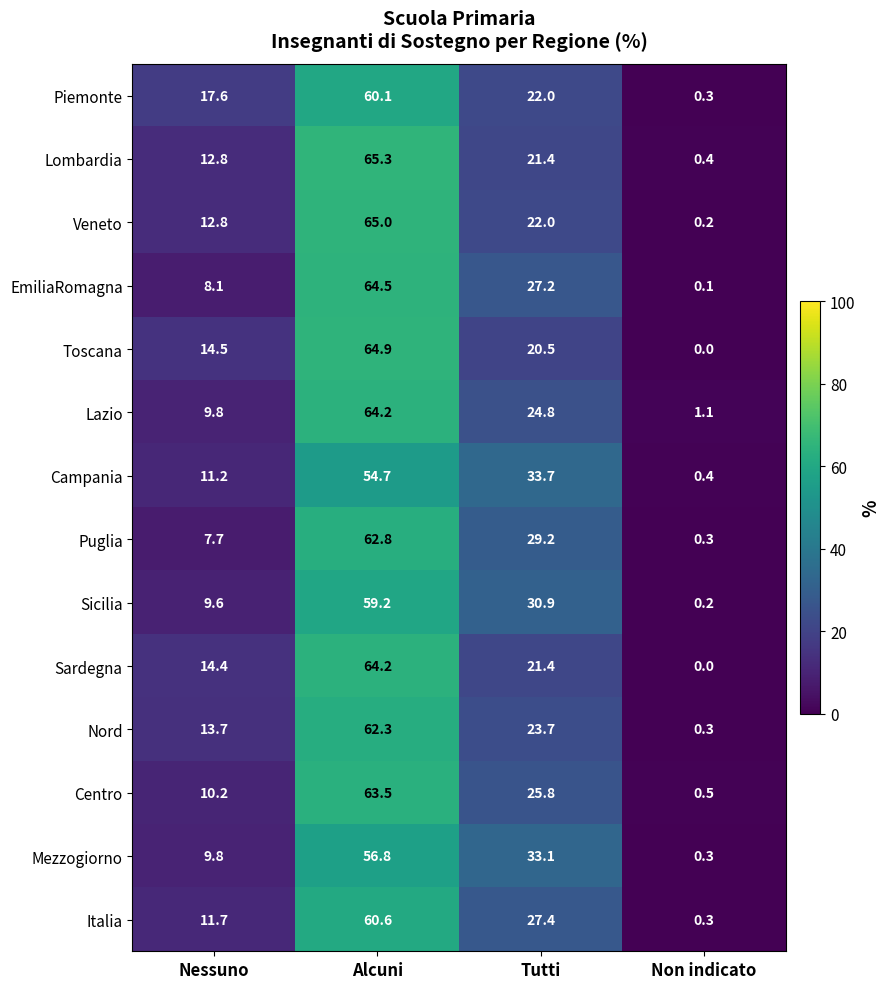

At which category is the sum across all series the highest?

Alcuni